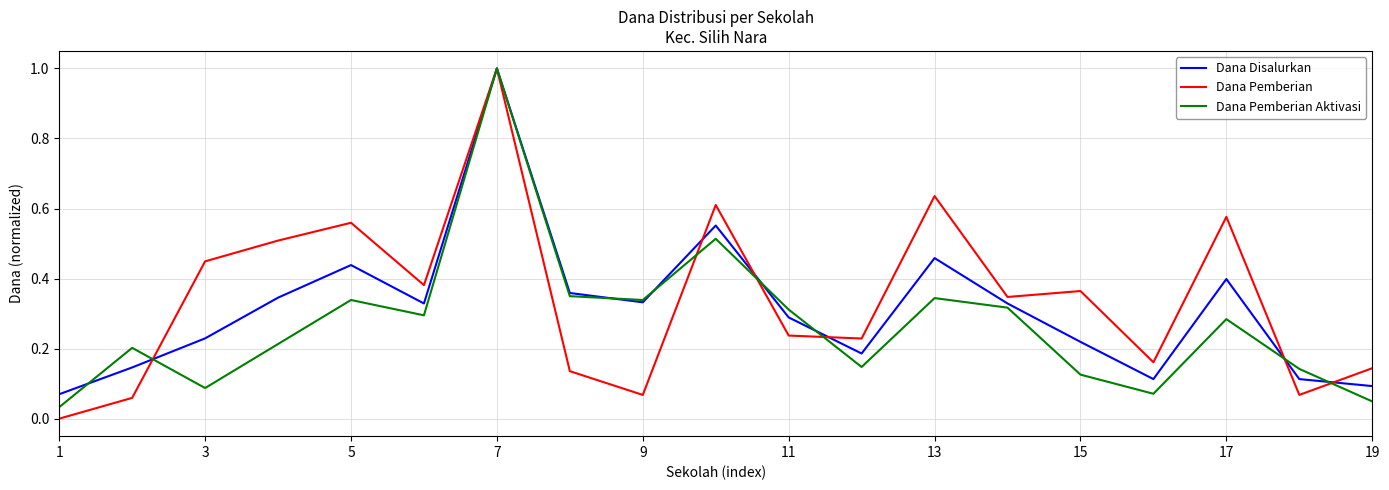

What is the sum of all Dana Pemberian Aktivasi values?

5.2